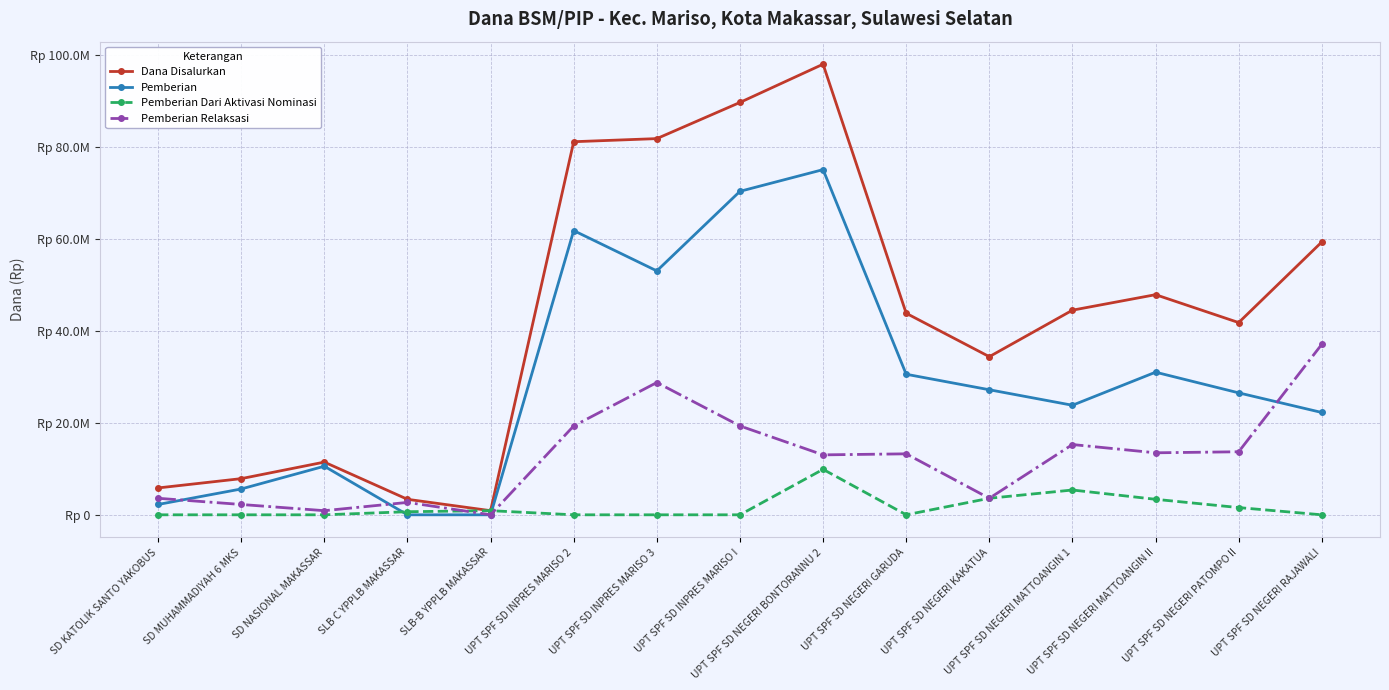

What are all the series names shown in the legend?

Dana Disalurkan, Pemberian, Pemberian Dari Aktivasi Nominasi, Pemberian Relaksasi